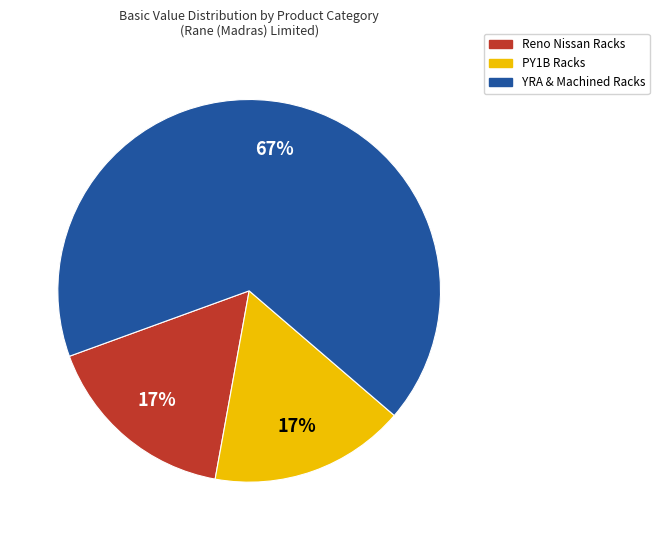

To the nearest percent, what is the difference between the largest and smallest slice percentages?

50%